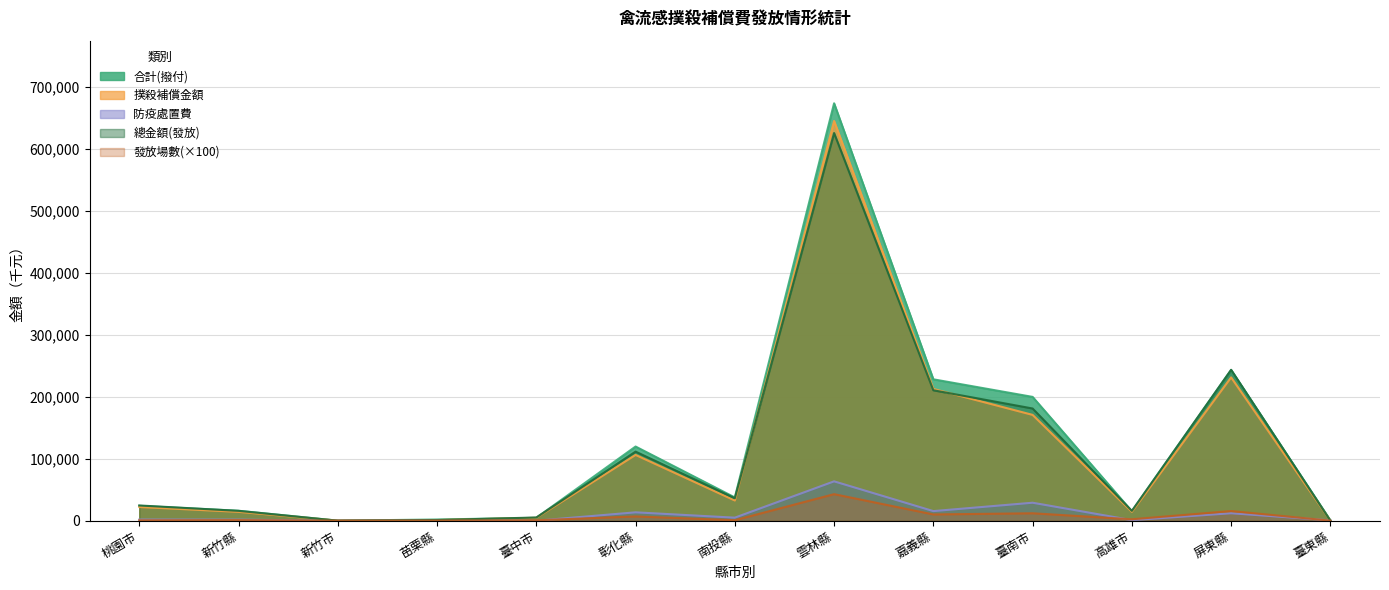

Where is the first local minimum for 合計(撥付)?

新竹市